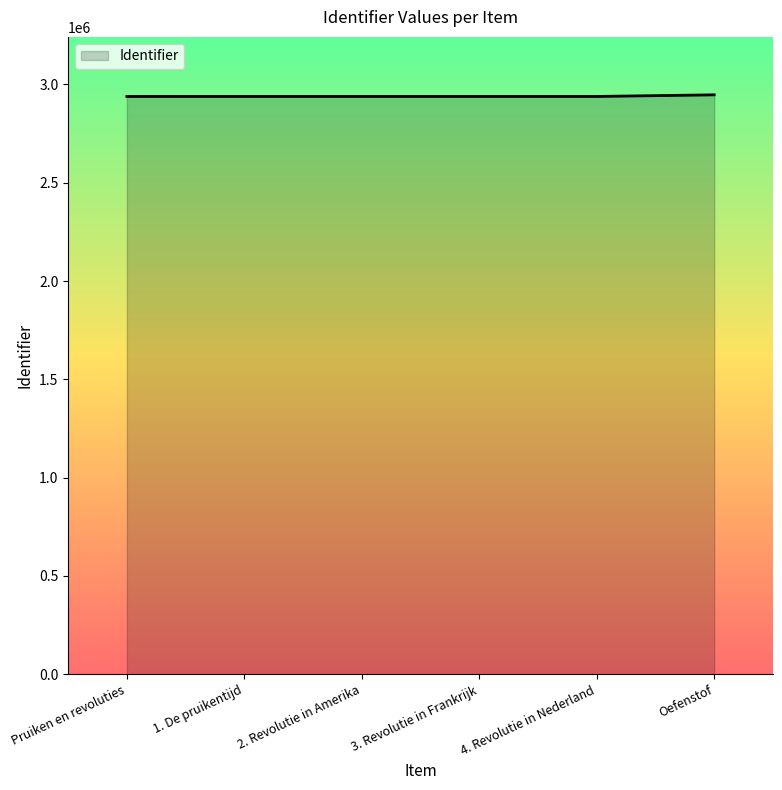

True or false: the data has more than 2 interior local peaks.

False